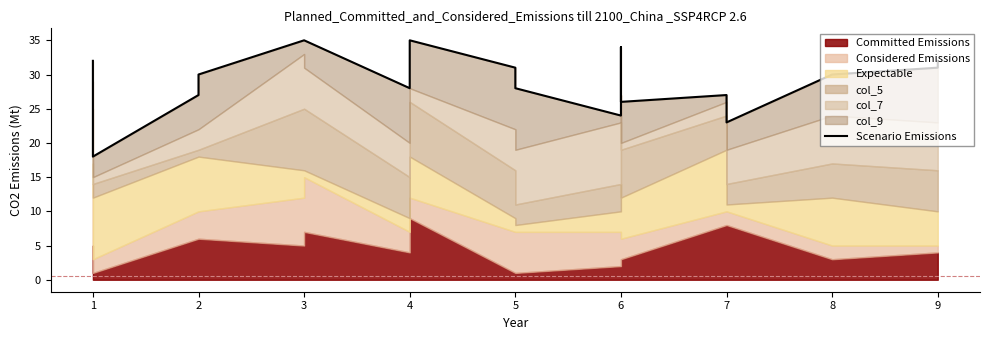

Which category has the lowest value across all series?

1